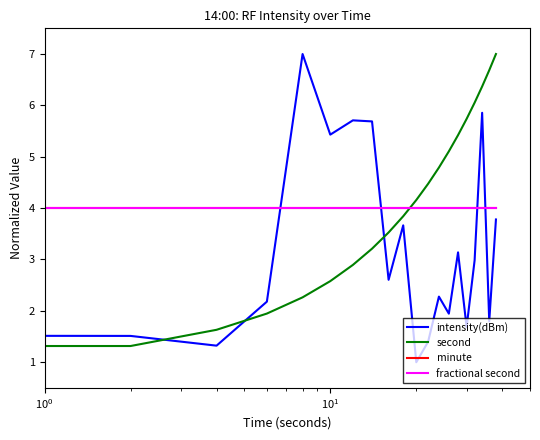

True or false: minute and second cross at least once.

True